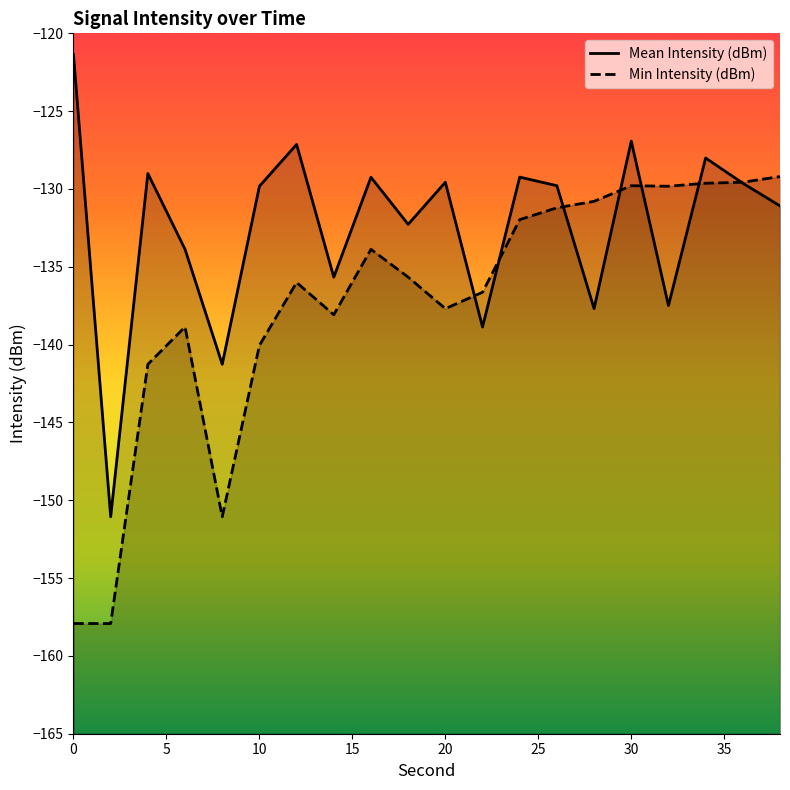

What is the highest value of the Min Intensity (dBm) series?

-129.2